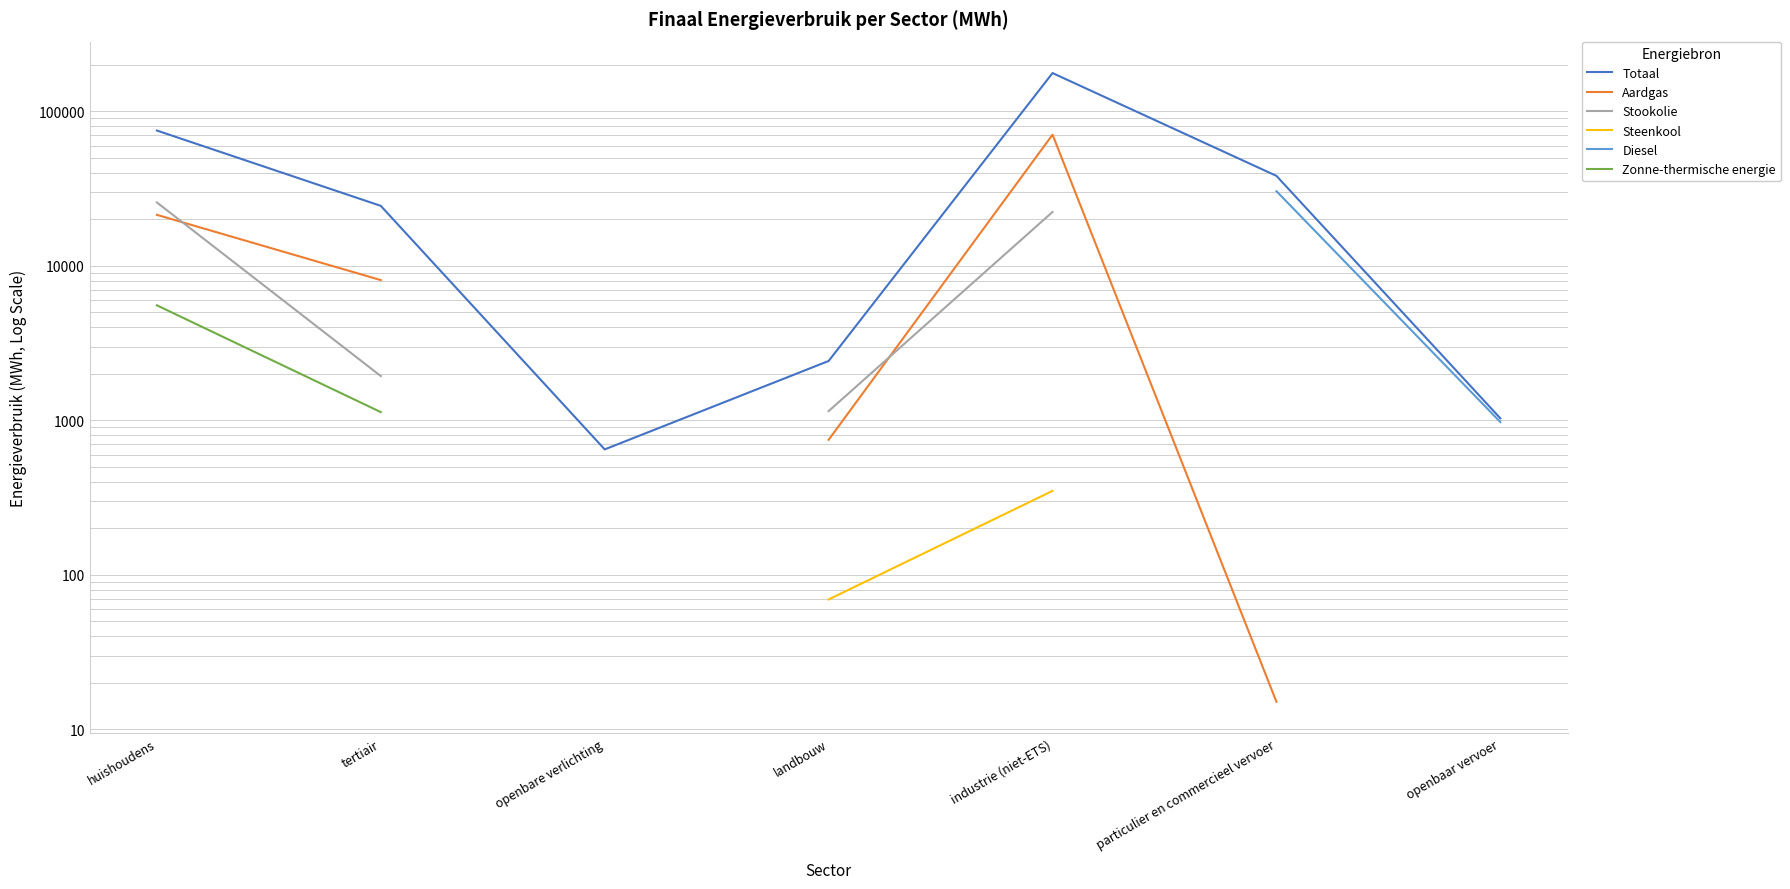

Which series has the largest total across all categories?

Totaal